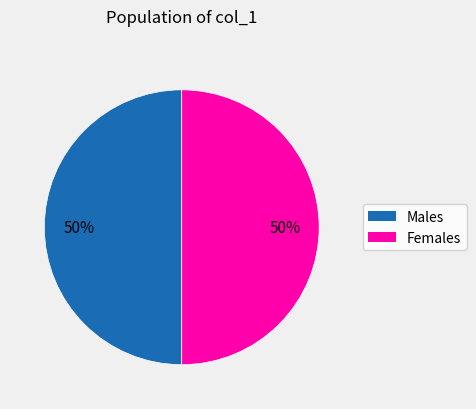

To the nearest percent, what is the average slice percentage?

50%